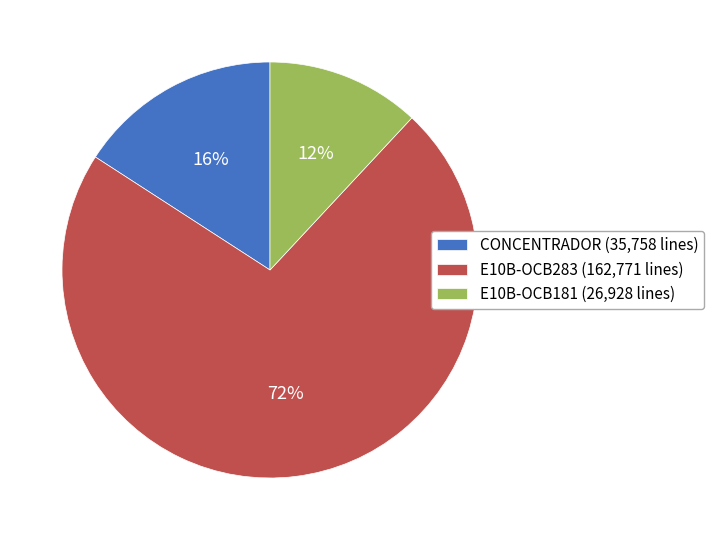

Is the sum of E10B-OCB283 (162,771 lines) and CONCENTRADOR (35,758 lines) greater than half?

Yes